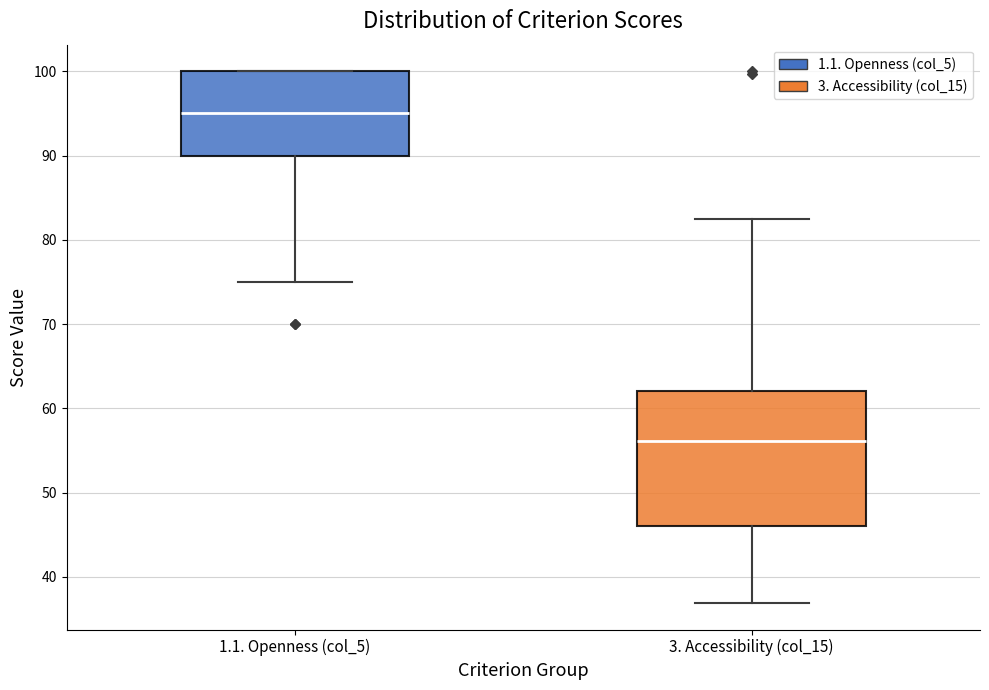

Reading left to right, transcribe this box plot: for each box, give where its median line is, the range the box spans, and where its two whiskers end, as read against the y-axis. The values are not printed on the chart, so give them approximately, as read against the axis.

1.1. Openness (col_5): median 95, box 90 to 100, whiskers 75 to 100
3. Accessibility (col_15): median 56, box 46 to 62, whiskers 37 to 83